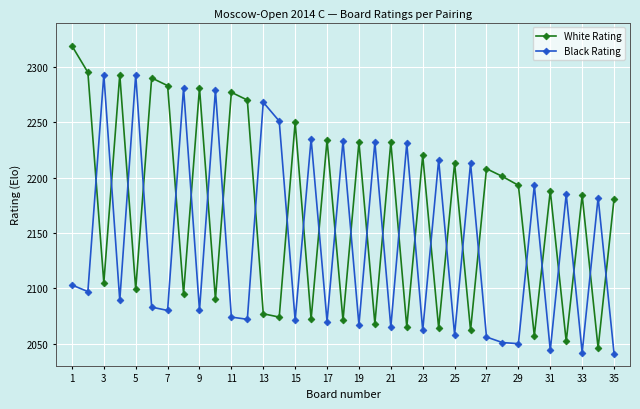

True or false: White Rating has more than 1 points higher than both neighbors.

True